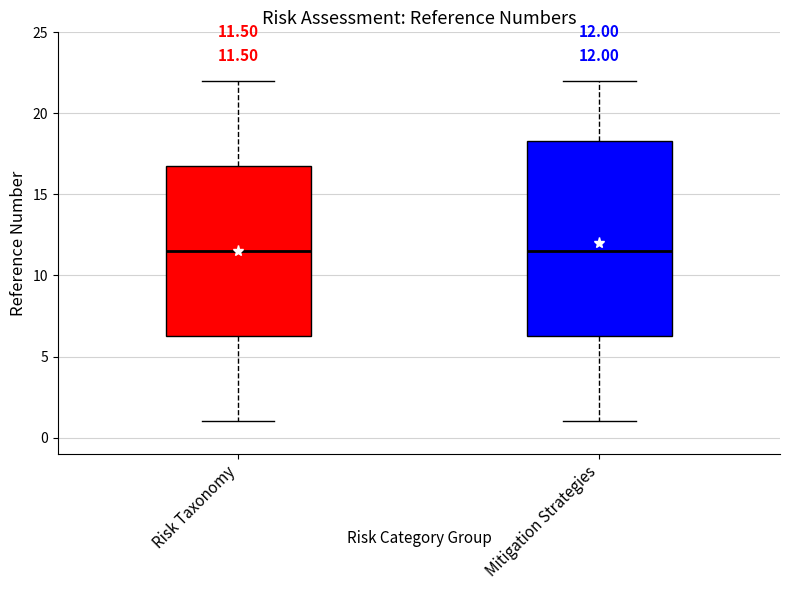

Which box is the tallest, from its lower edge to its upper edge?

Mitigation Strategies